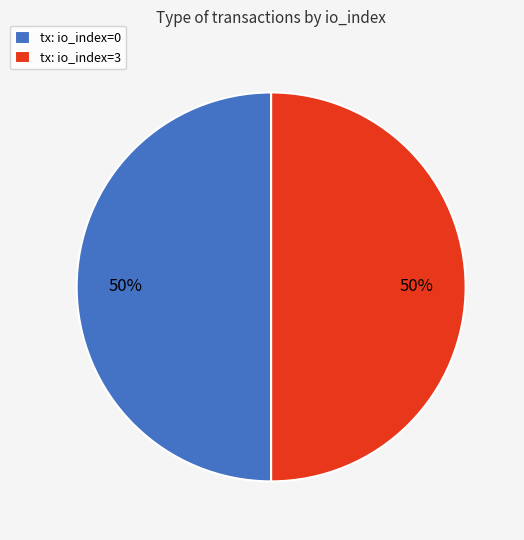

Count the number of slices in the pie.

2